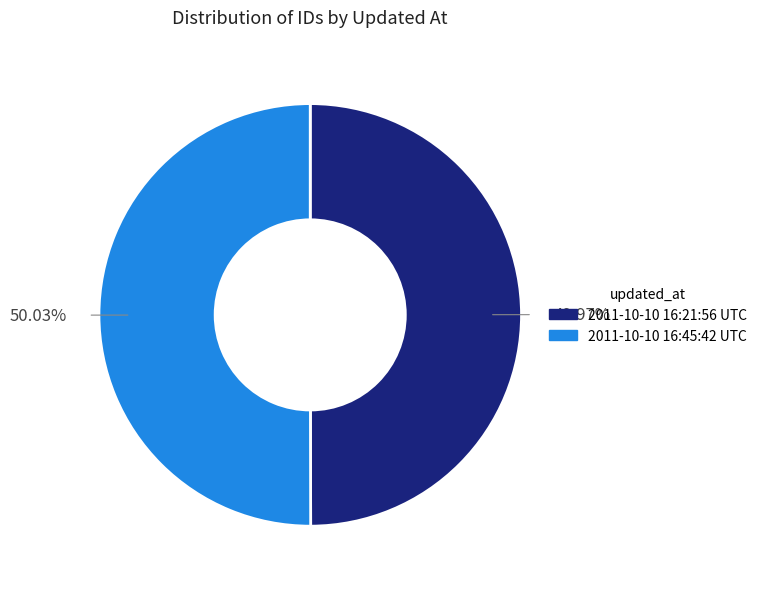

What is the total percentage of 2011-10-10 16:45:42 UTC and 2011-10-10 16:21:56 UTC?

100.0%